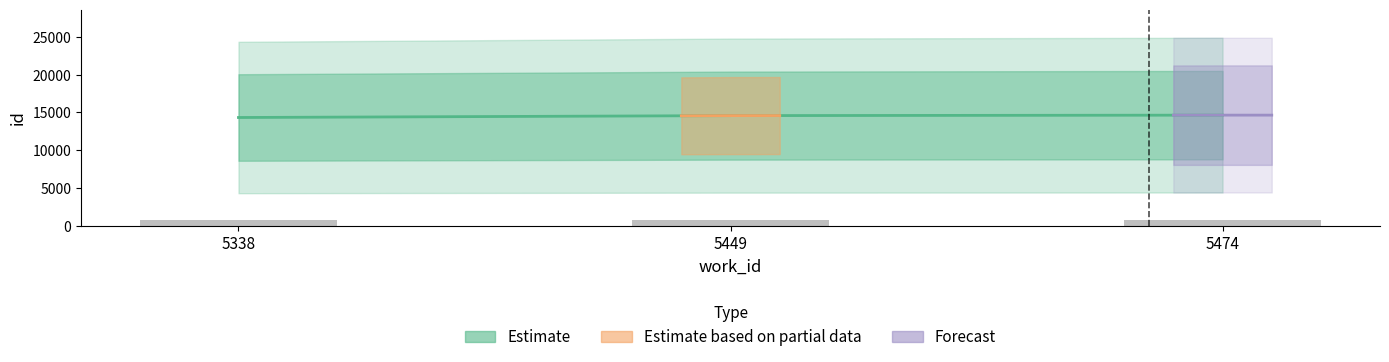

Which label corresponds to the smallest value in the chart?

5338